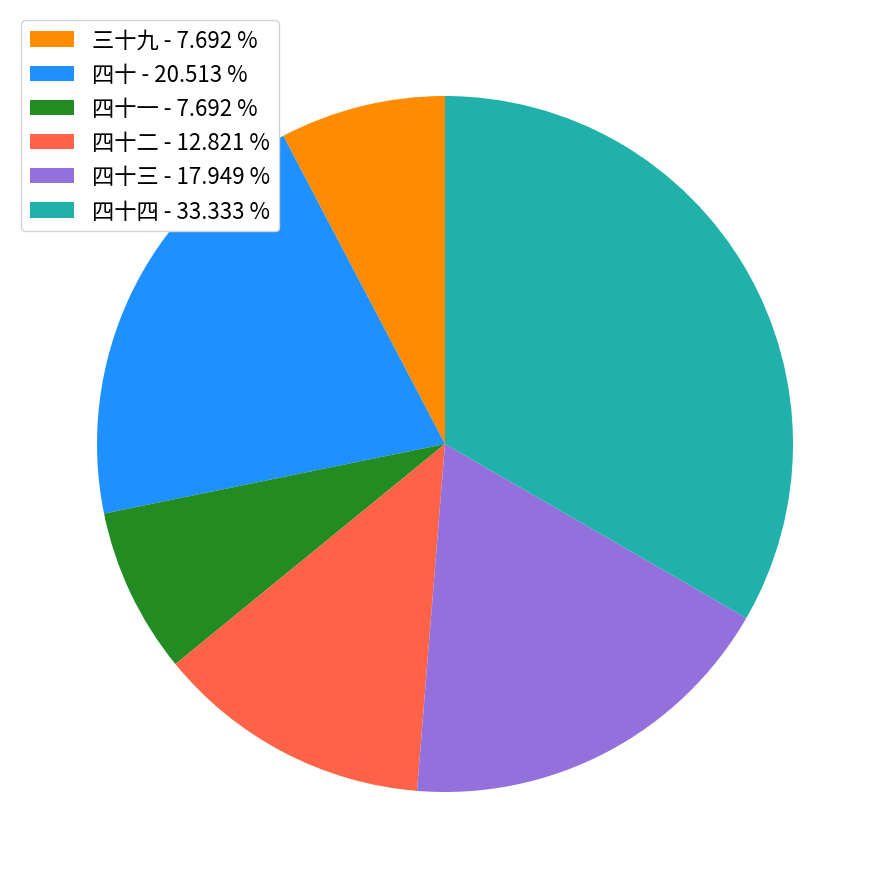

Does 四十 - 20.513 % represent more than half of the total?

No